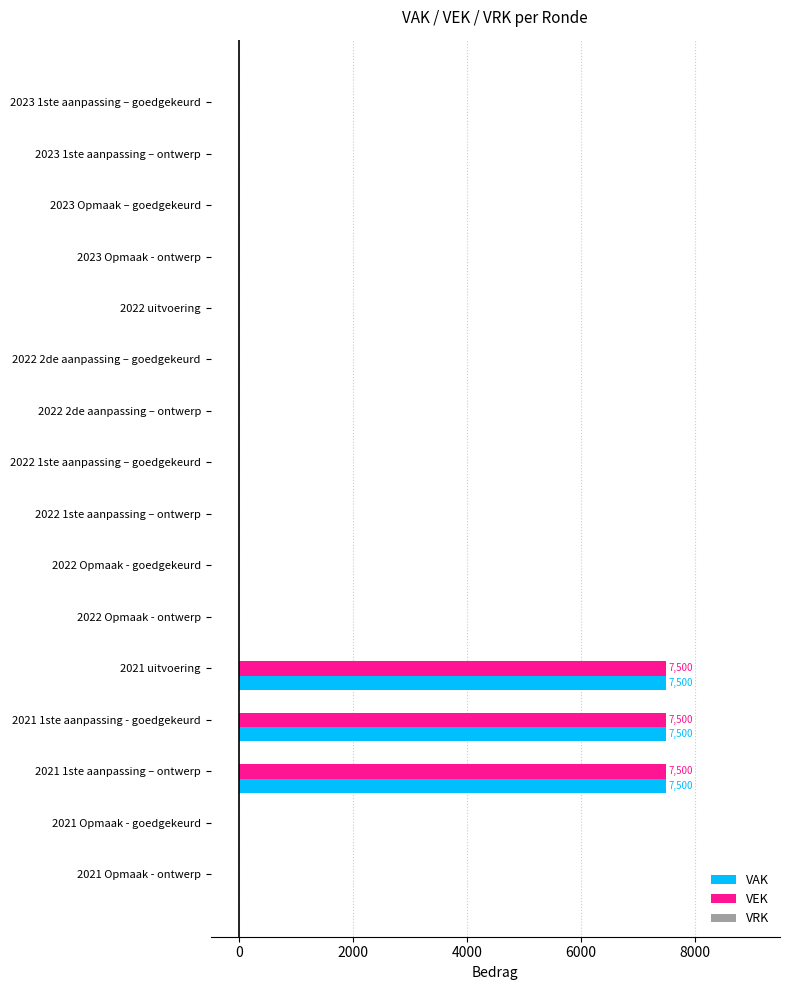

What is the average value of the VEK series?

1406